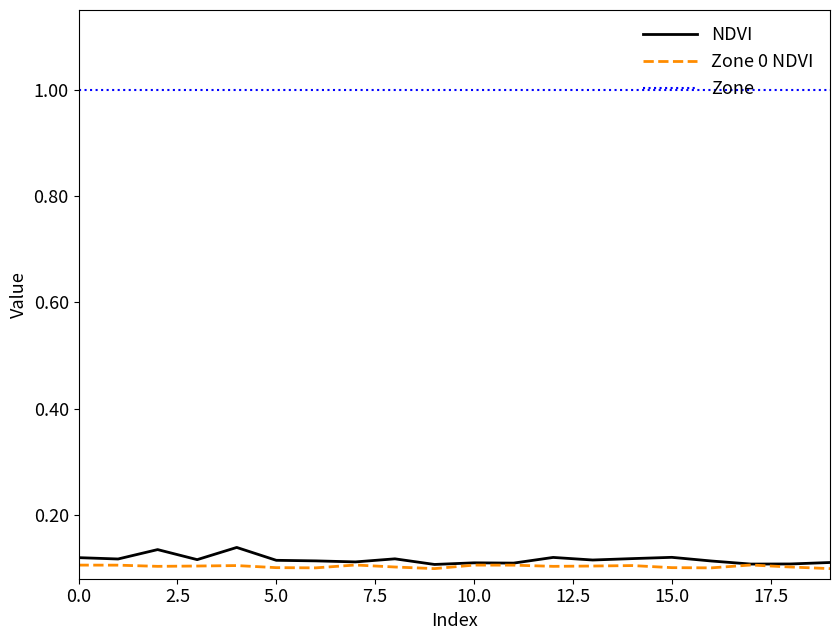

True or false: Zone and Zone 0 NDVI cross at least once.

False